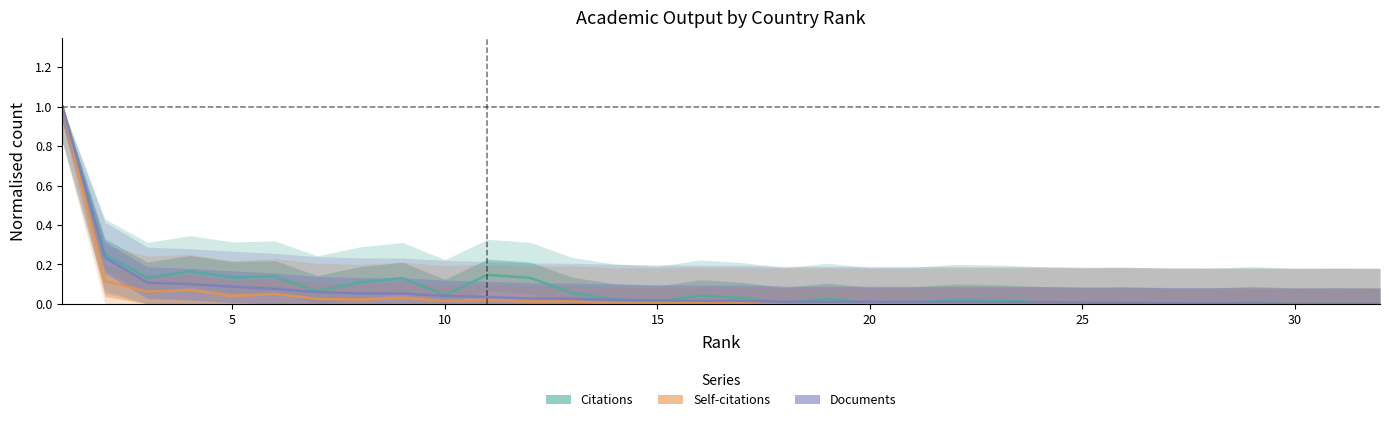

What is the difference between the second highest and minimum values in the Self-citations series?

0.1